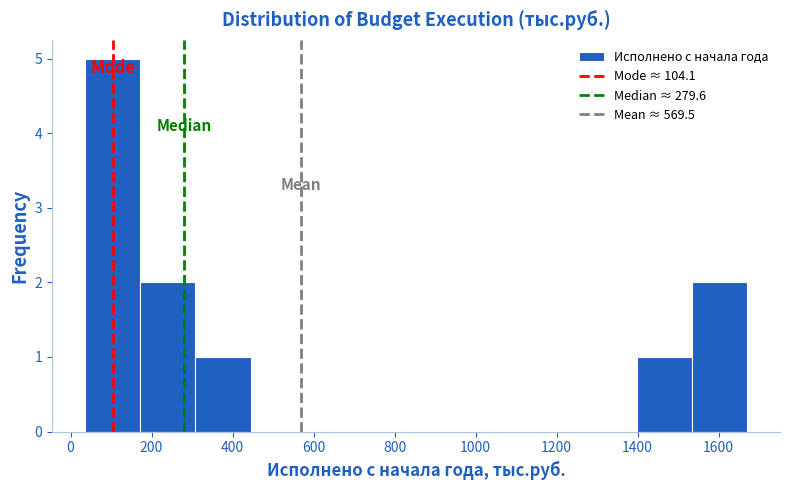

Reading left to right, list every bar in this chart as the range it spans on the x-axis followed by its height. Neither the bar edges nor the heights are printed on the chart, so give them approximately, as read against the axes.

40 to 180: 5
180 to 300: 2
300 to 440: 1
440 to 580: 0
580 to 720: 0
720 to 860: 0
860 to 980: 0
980 to 1120: 0
1120 to 1260: 0
1260 to 1400: 0
1400 to 1540: 1
1540 to 1680: 2